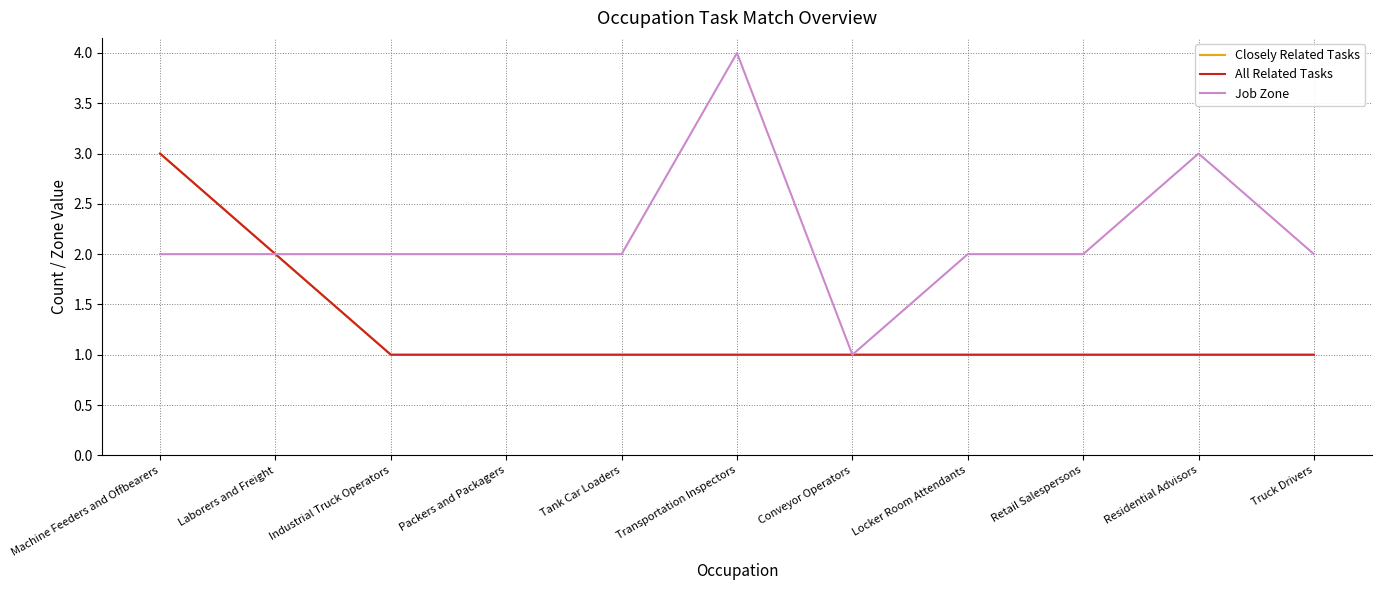

The value of Job Zone at Residential Advisors is 1. True or false?

False